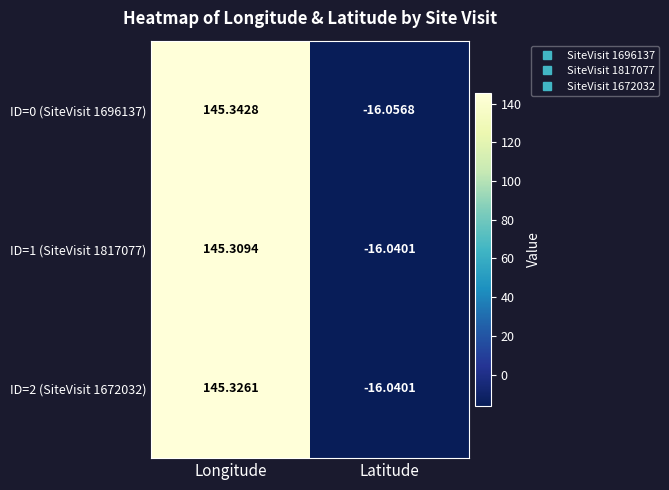

At which label does ID=1 (SiteVisit 1817077) reach its minimum?

Latitude